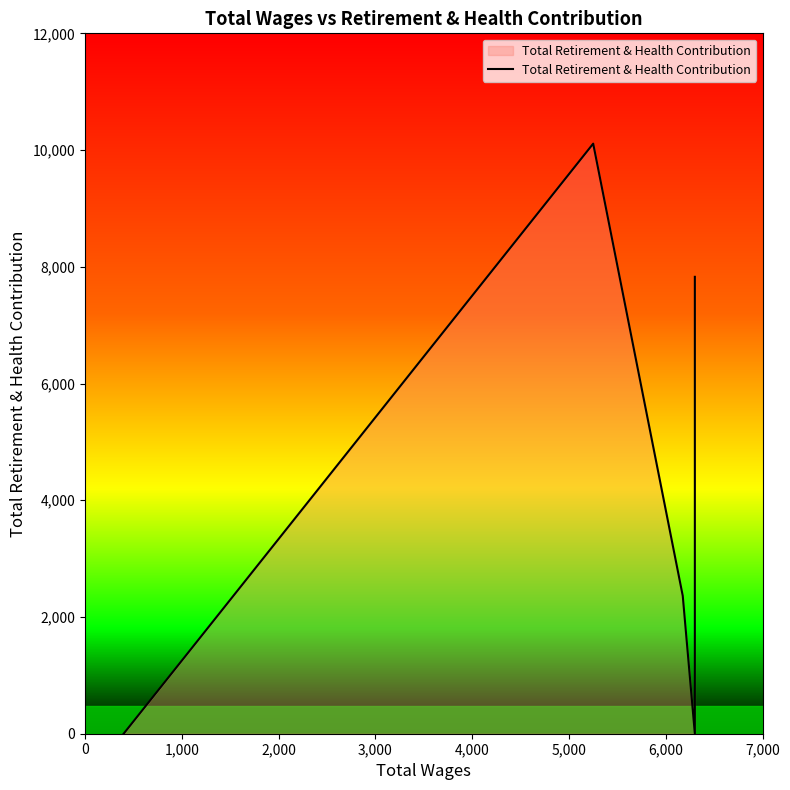

What is the value of the 6th point from the left?

7828